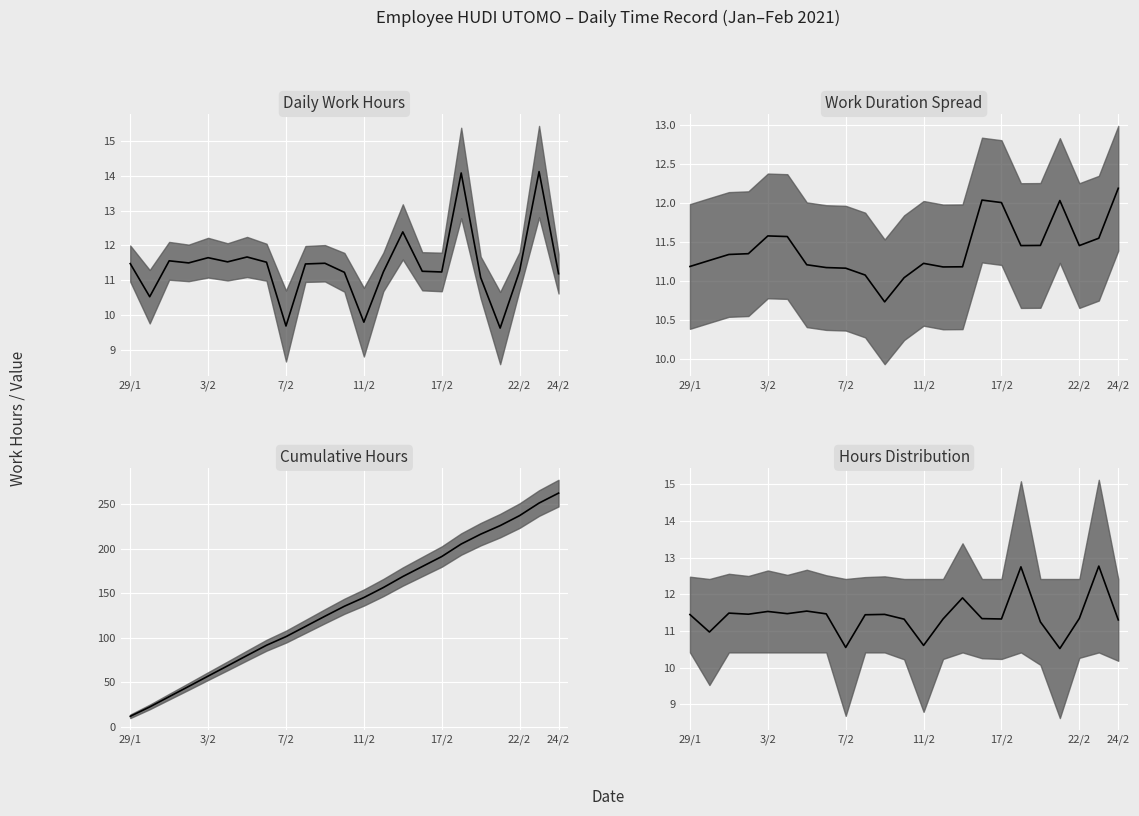

Count the number of data series in this chart.

1